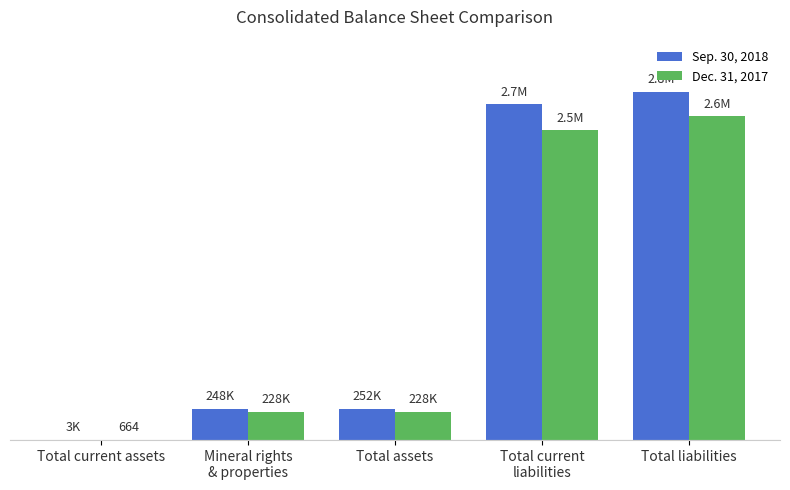

What is the minimum value for Sep. 30, 2018?

3108